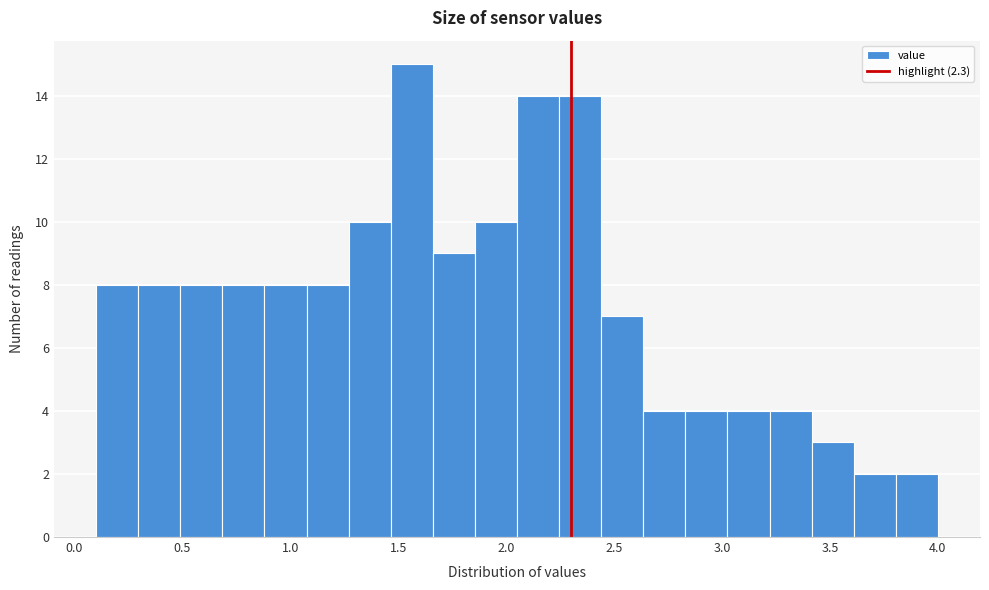

Read against the x-axis, roughly where is the centre of the tallest bar?

1.55